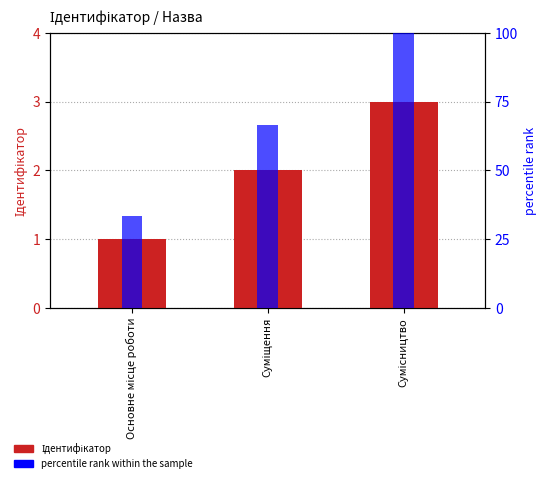

Does the chart contain stacked bars?

No